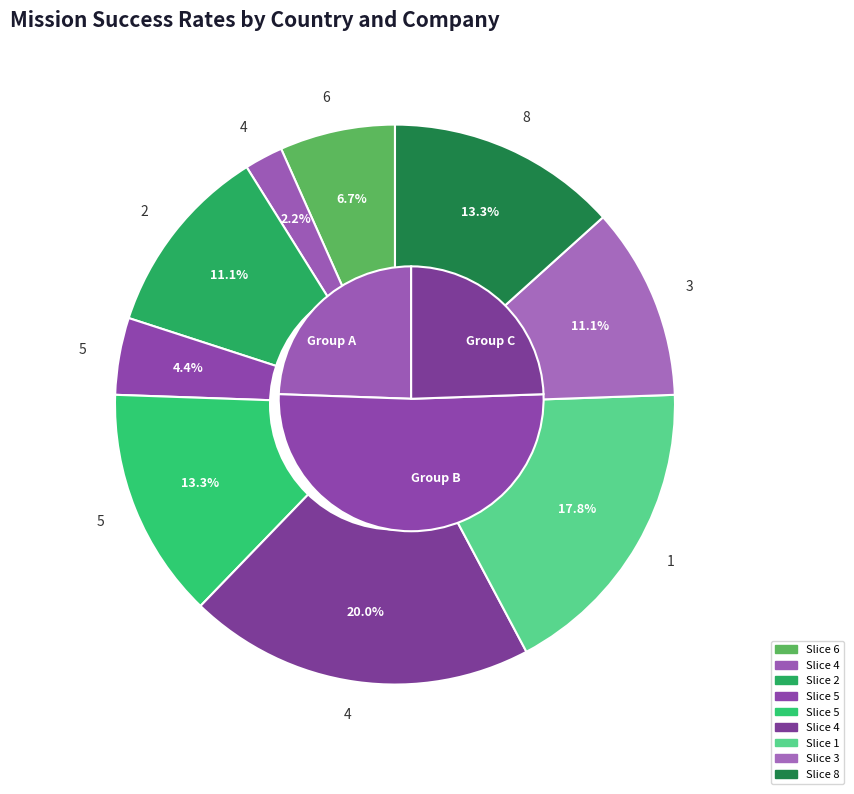

How many segments does this pie chart have?

9